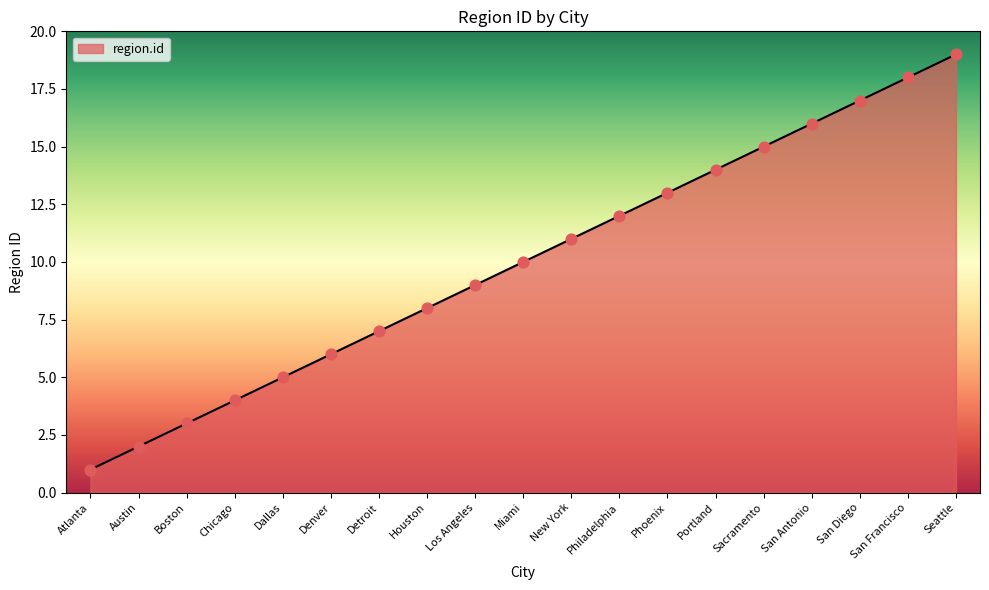

What is the change in value from Denver to San Francisco?

+12